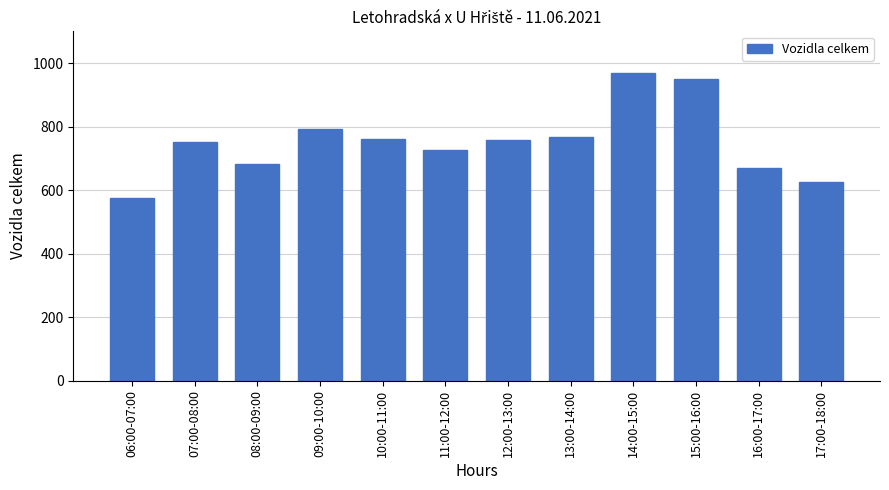

True or false: the data shows 760 at 10:00-11:00.

True